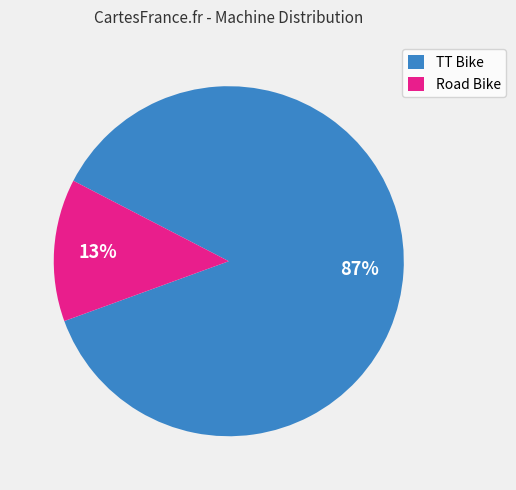

Is the sum of TT Bike and Road Bike greater than half?

Yes